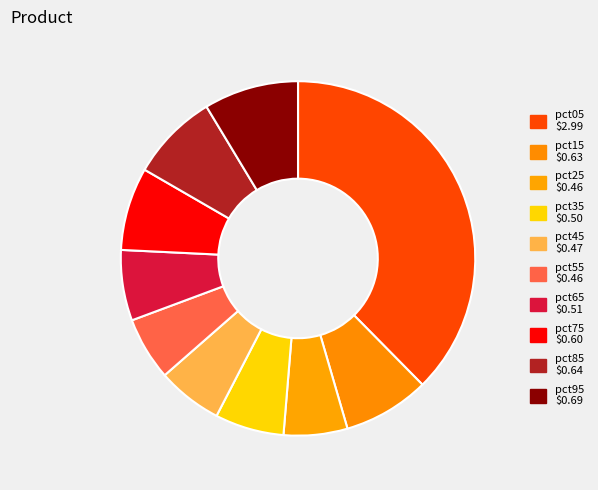

To the nearest percent, what is the difference between the largest and smallest slice percentages?

32%